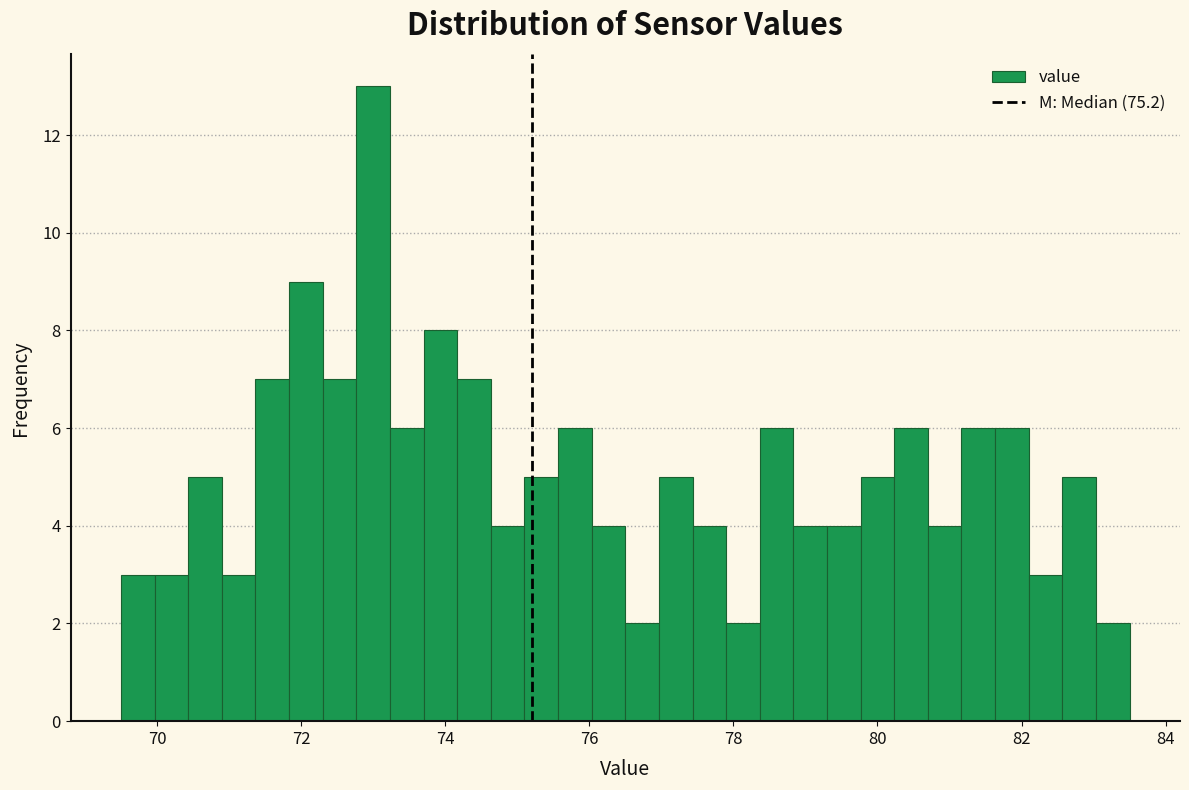

Around what value on the x-axis is the tallest bar? Give the approximate position of its centre, as read against the axis.

73.0